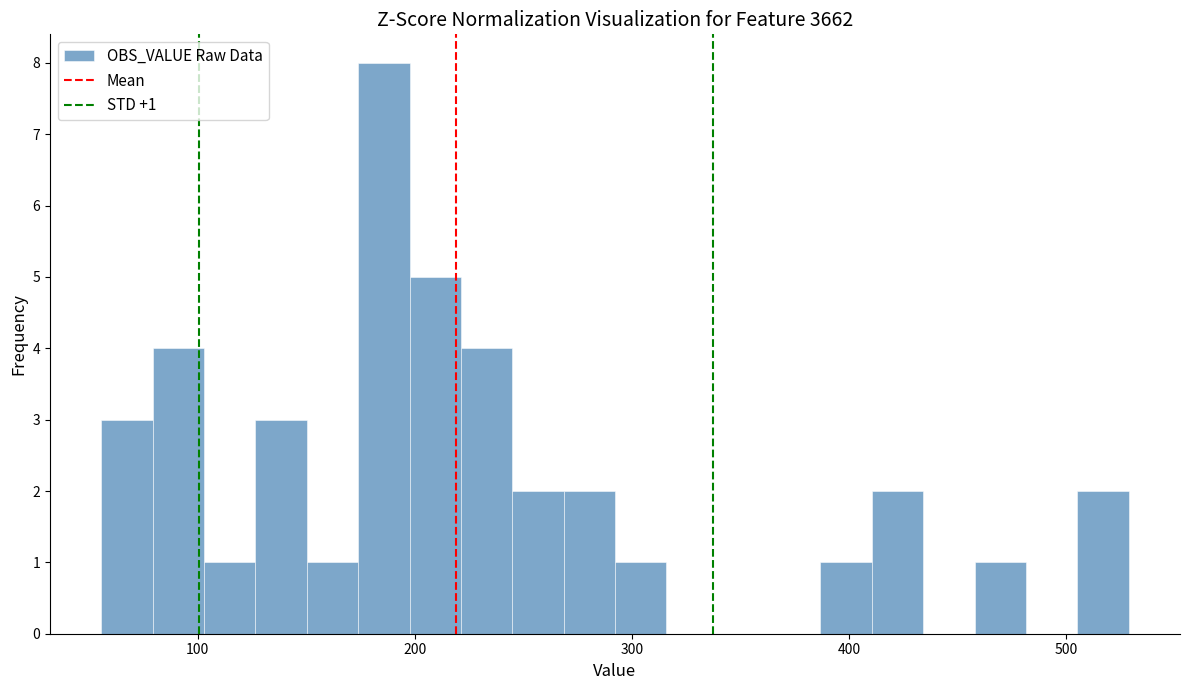

Read against the x-axis, roughly where is the centre of the tallest bar?

190